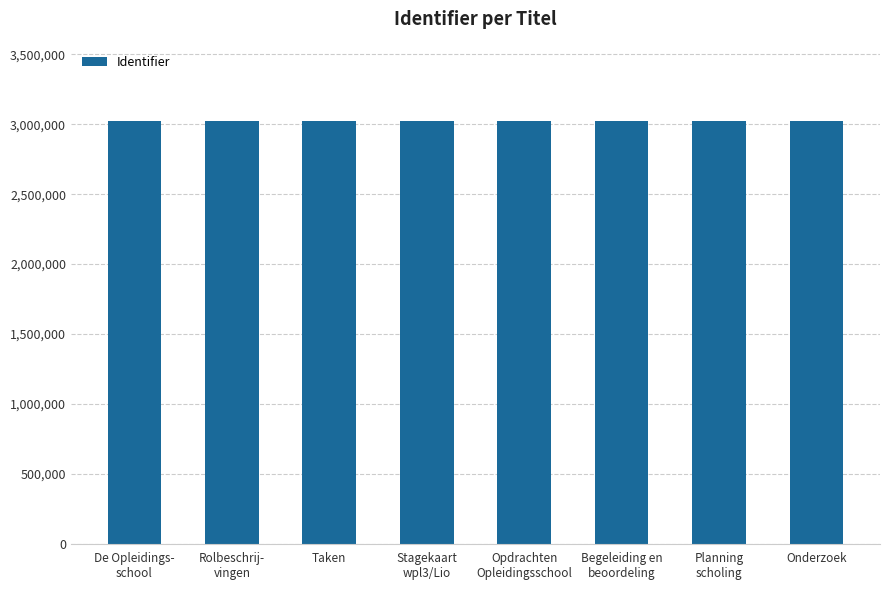

The chart shows a value of 1266030 at Onderzoek. True or false?

False